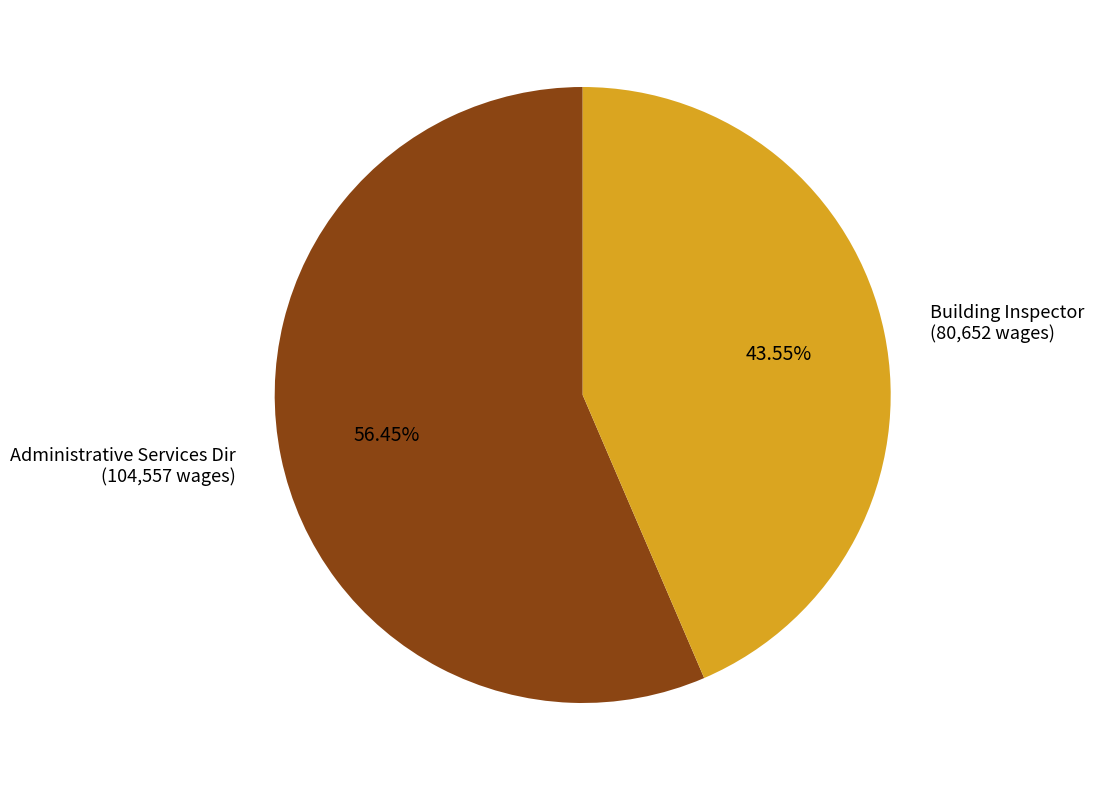

Combined, do Administrative Services Dir and Building Inspector account for over 50%?

Yes